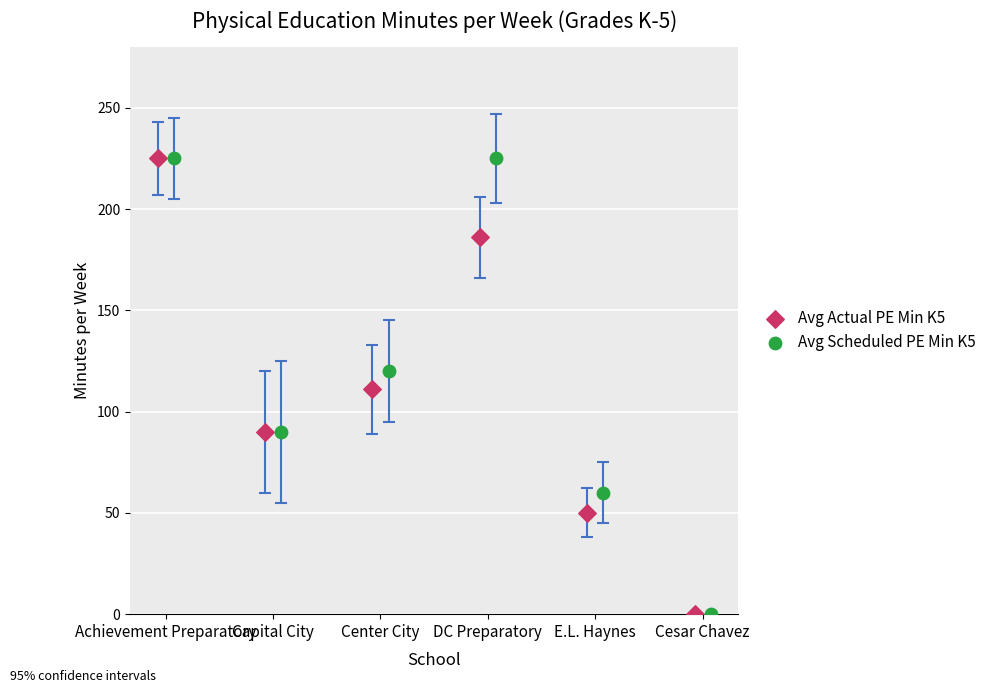

What are all the series names shown in the legend?

Avg Actual PE Min K5, Avg Scheduled PE Min K5